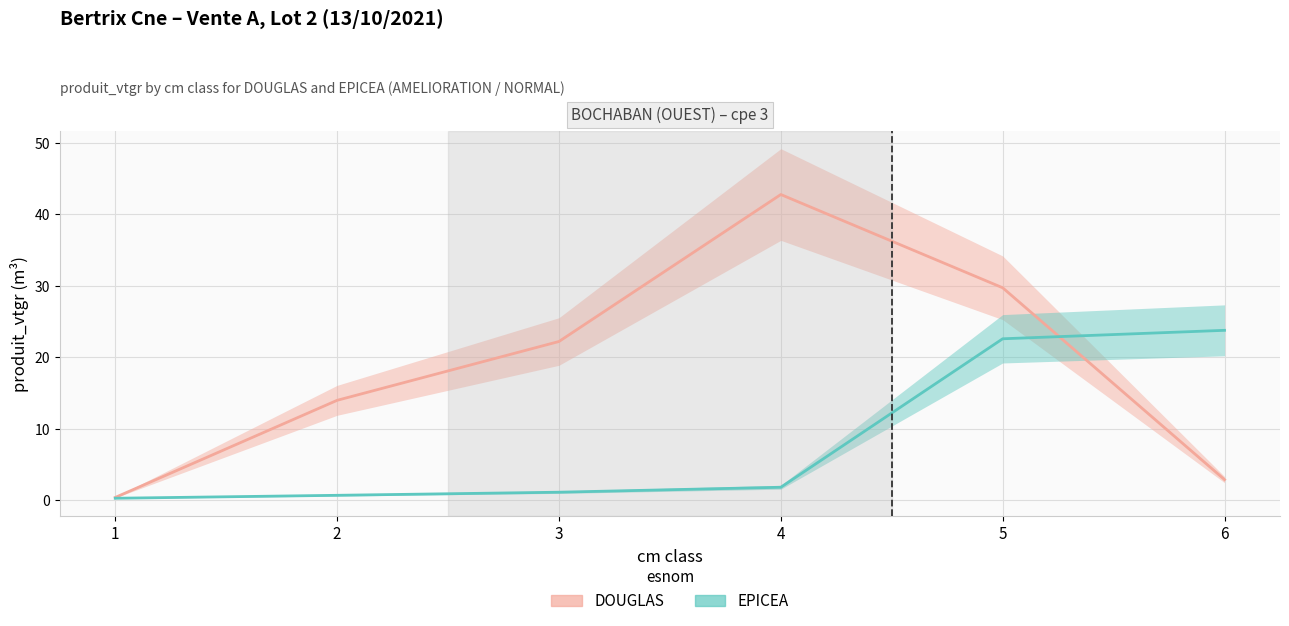

Reading right to left, transcribe all the data shown in this chart.

DOUGLAS (mid): 6=2.9	5=29.7	4=42.8	3=22.2	2=14.0	1=0.4
EPICEA (mid): 6=23.8	5=22.6	4=1.8	3=1.1	2=0.7	1=0.3